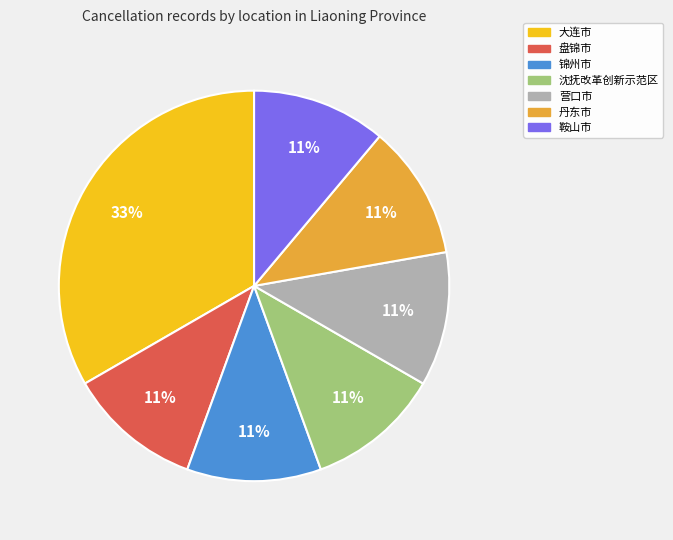

Do 营口市 and 沈抚改革创新示范区 together represent more than half of the pie?

No